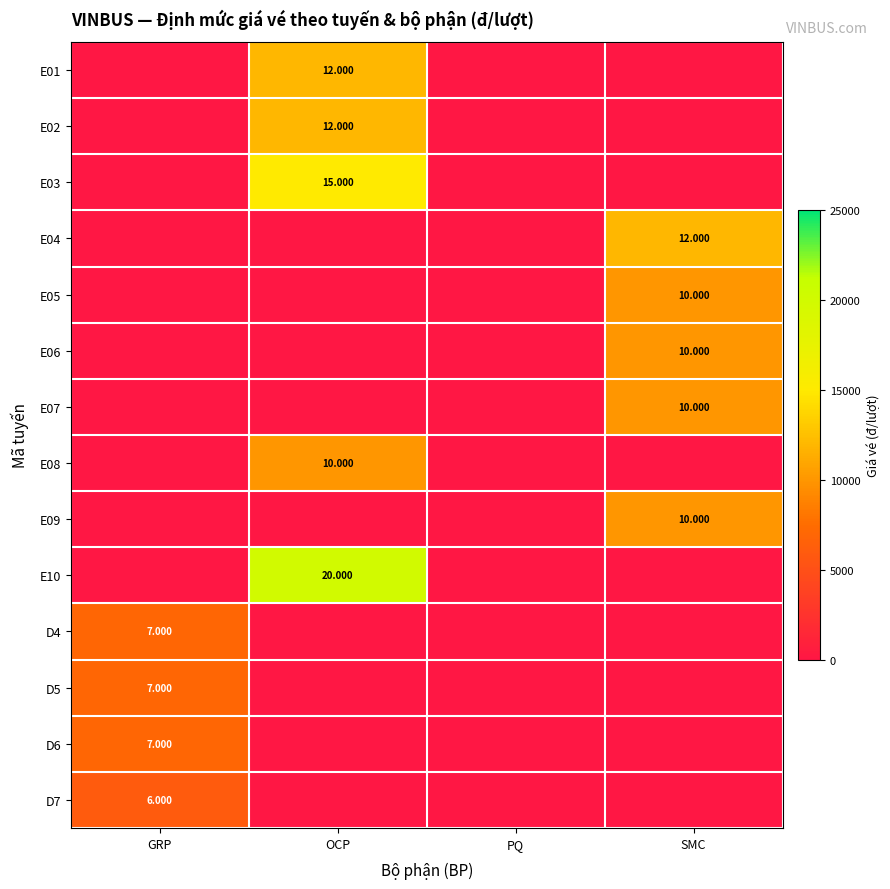

What is the maximum value for E07?

10000